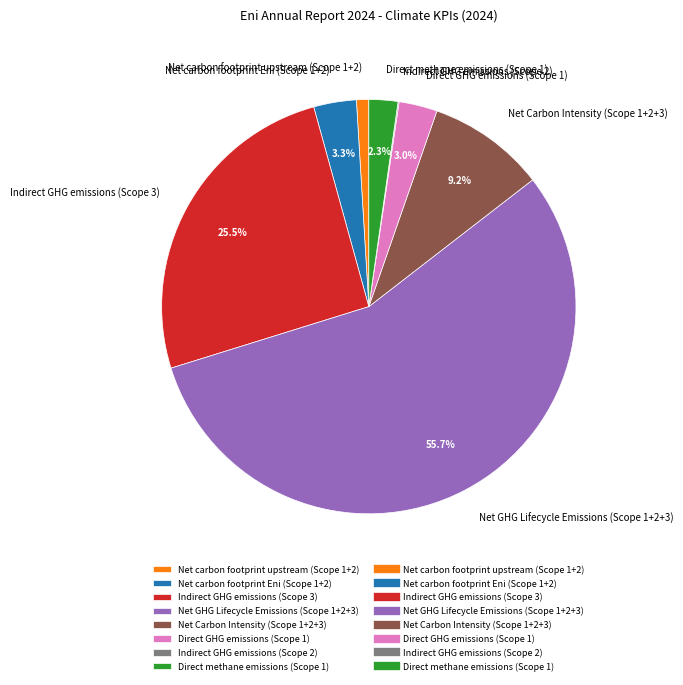

Which category has the biggest portion of the pie?

Net GHG Lifecycle Emissions (Scope 1+2+3)